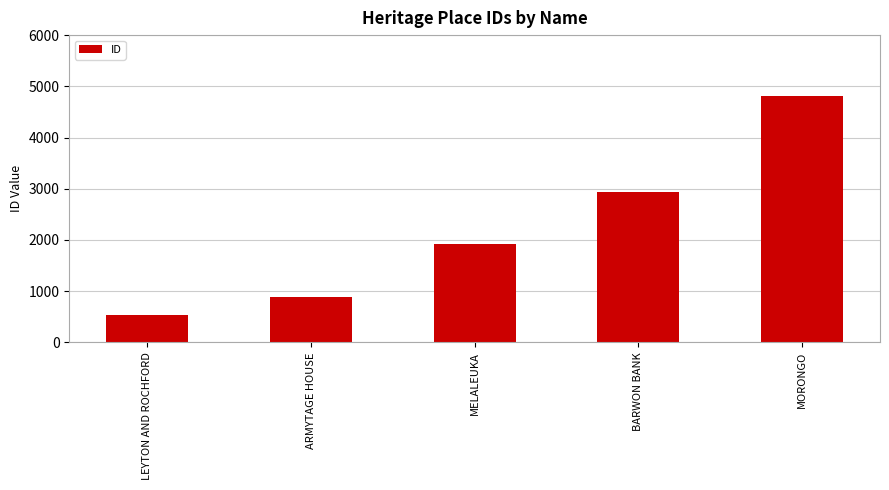

Which label corresponds to the largest value in the chart?

MORONGO